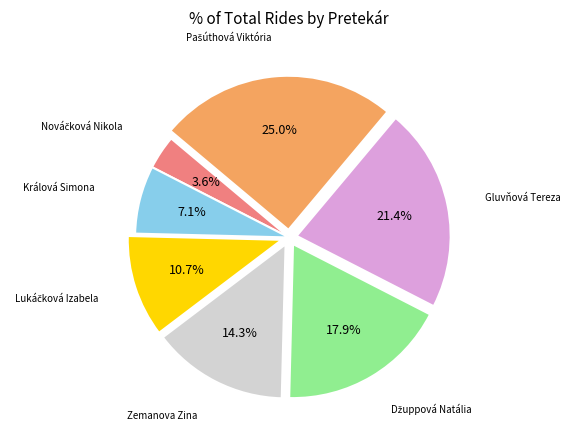

Does any single category account for the majority?

No